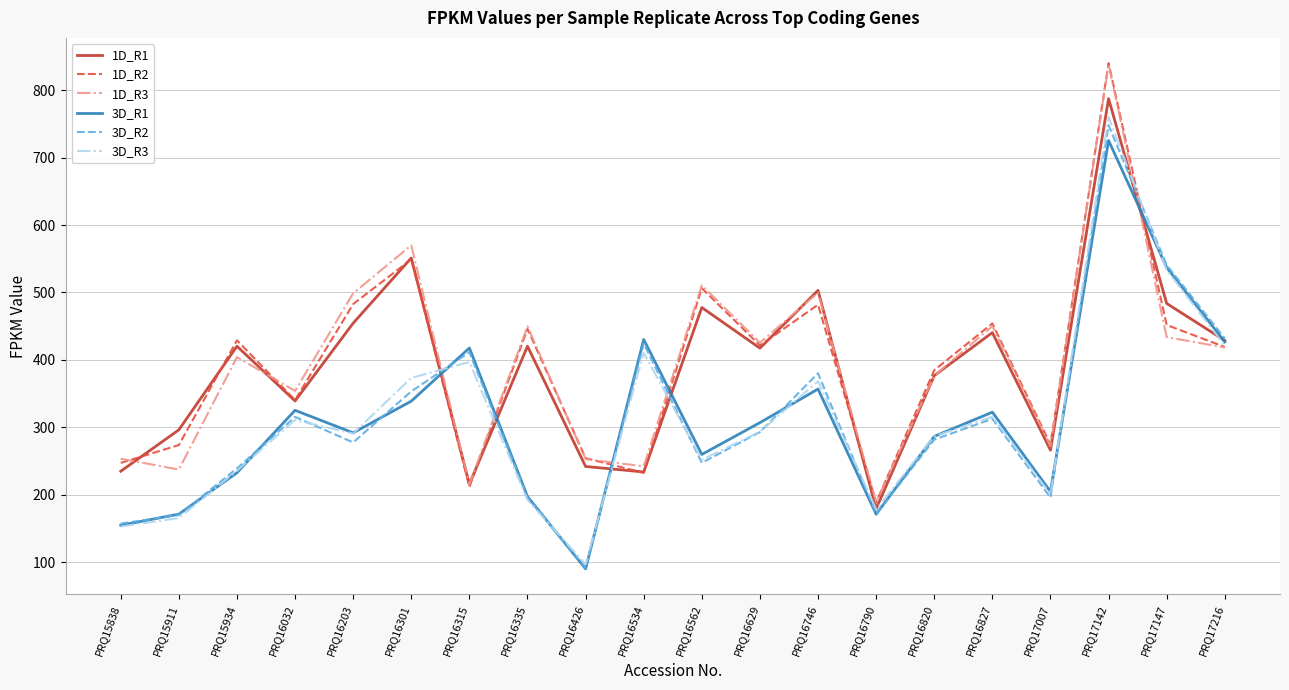

How many series are shown in this chart?

6